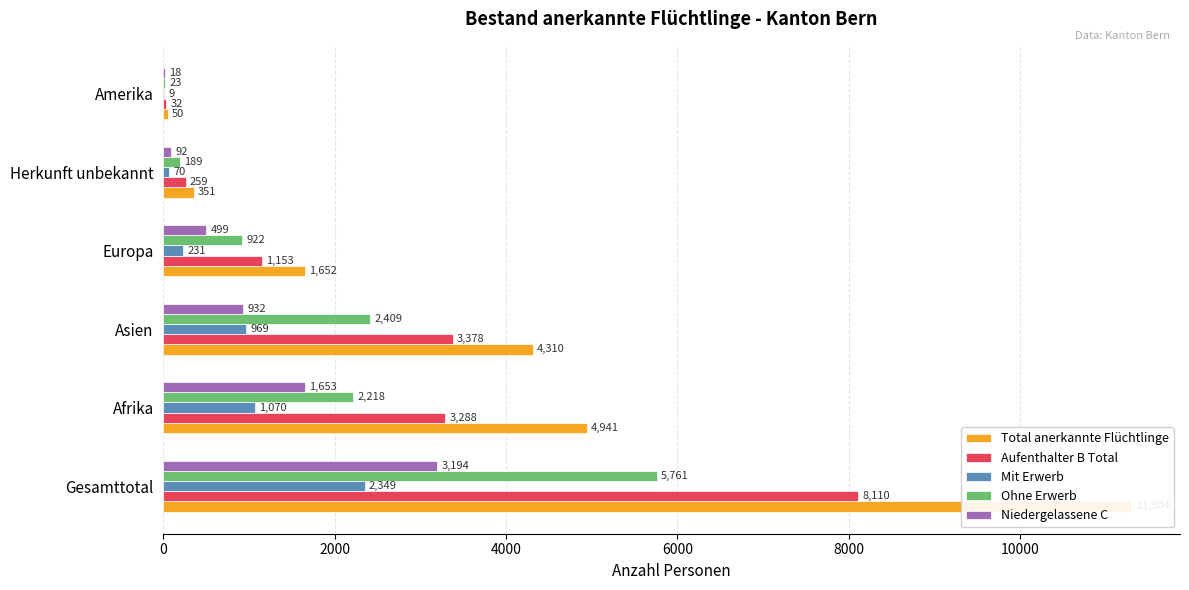

What is the value of the Aufenthalter B Total bar at the 5th from the left?

259